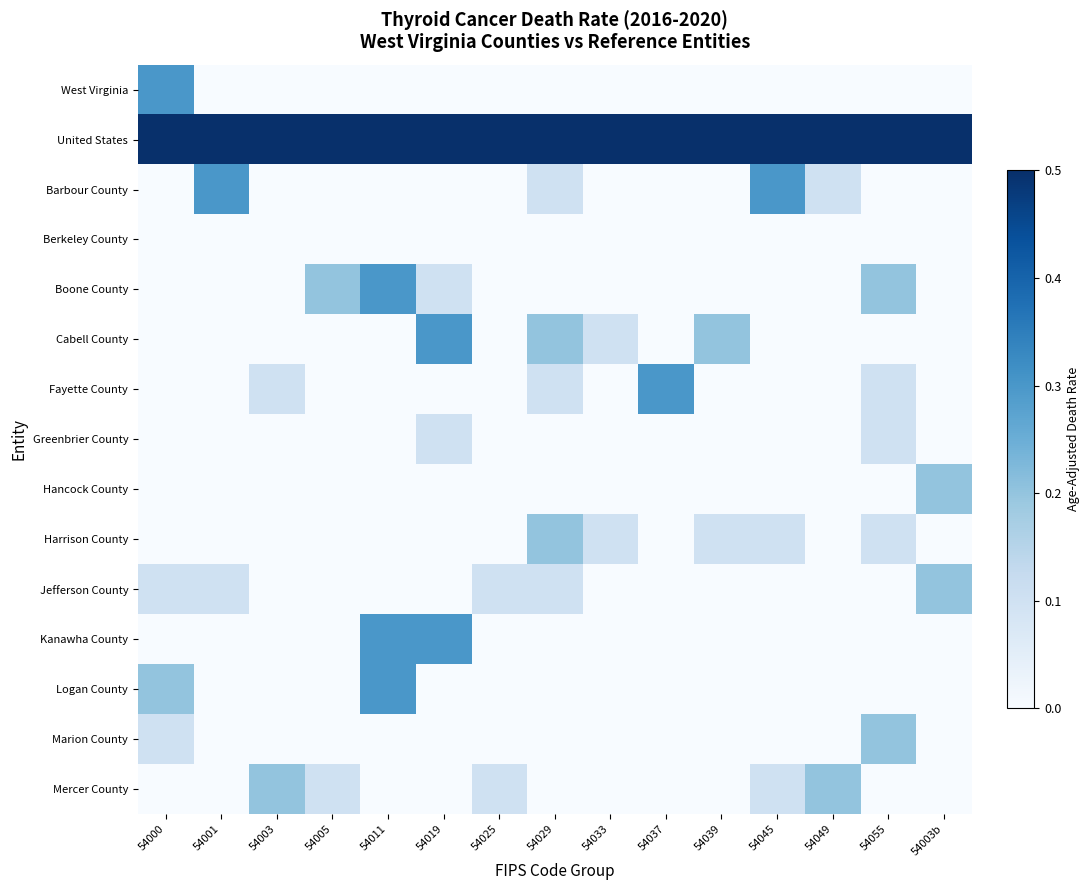

Which label corresponds to the largest value in the chart?

54000